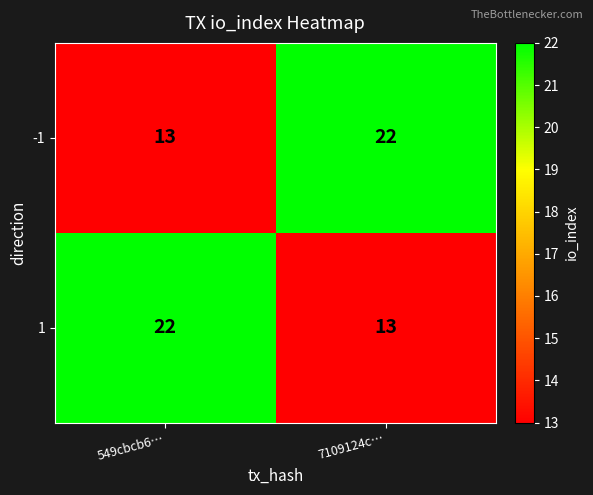

Is it true that -1 equals 13 at 549cbcb6…?

True